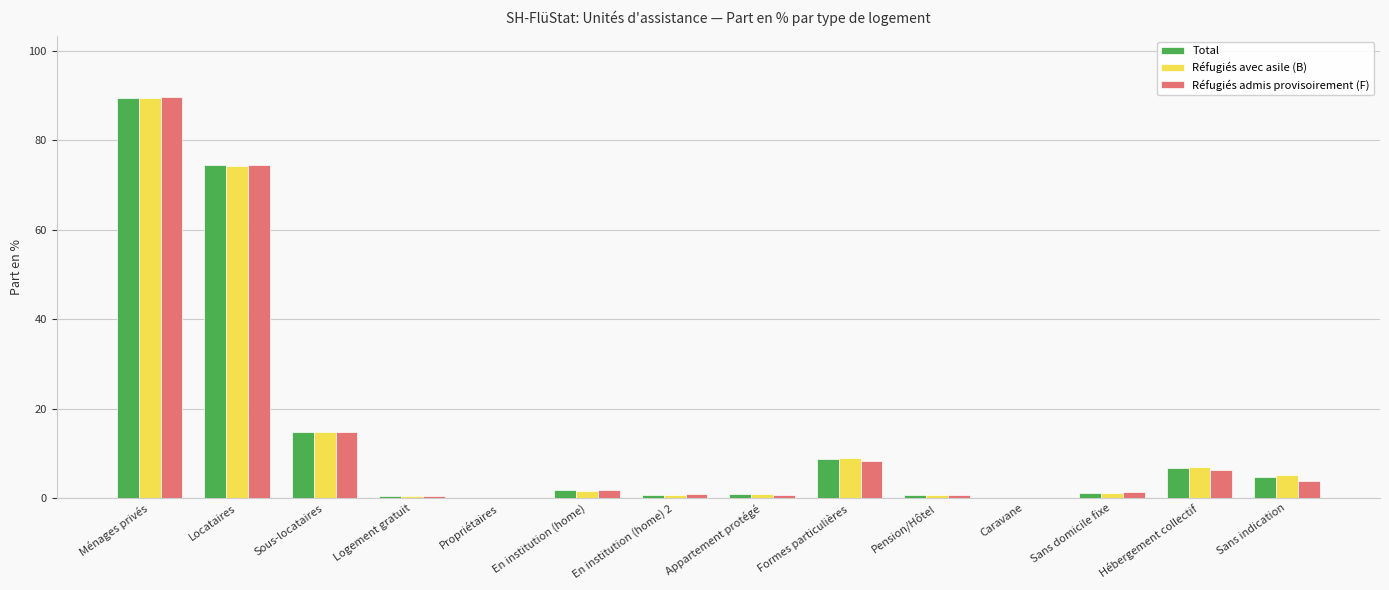

What is the sum of all Total values?

204.5